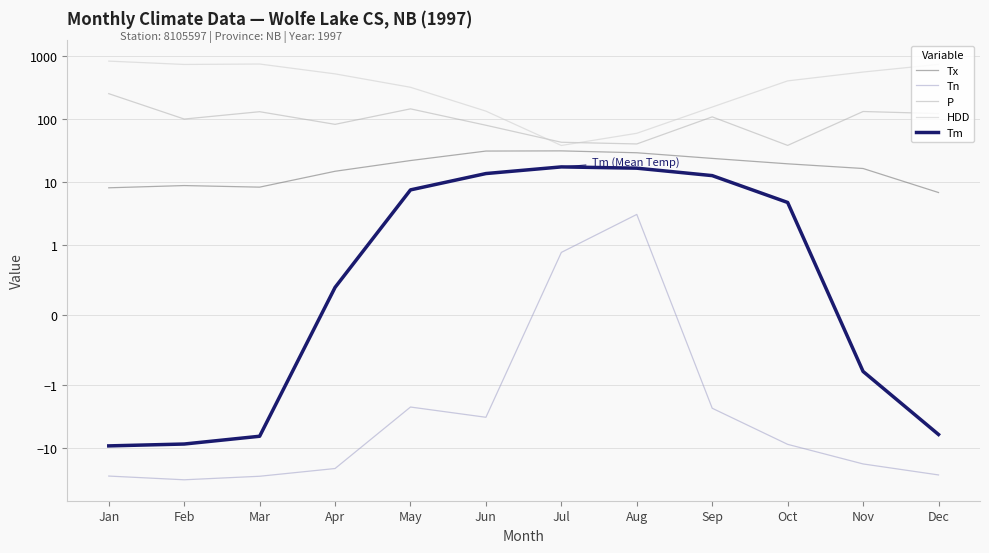

At which category does Tn reach its first local peak?

May